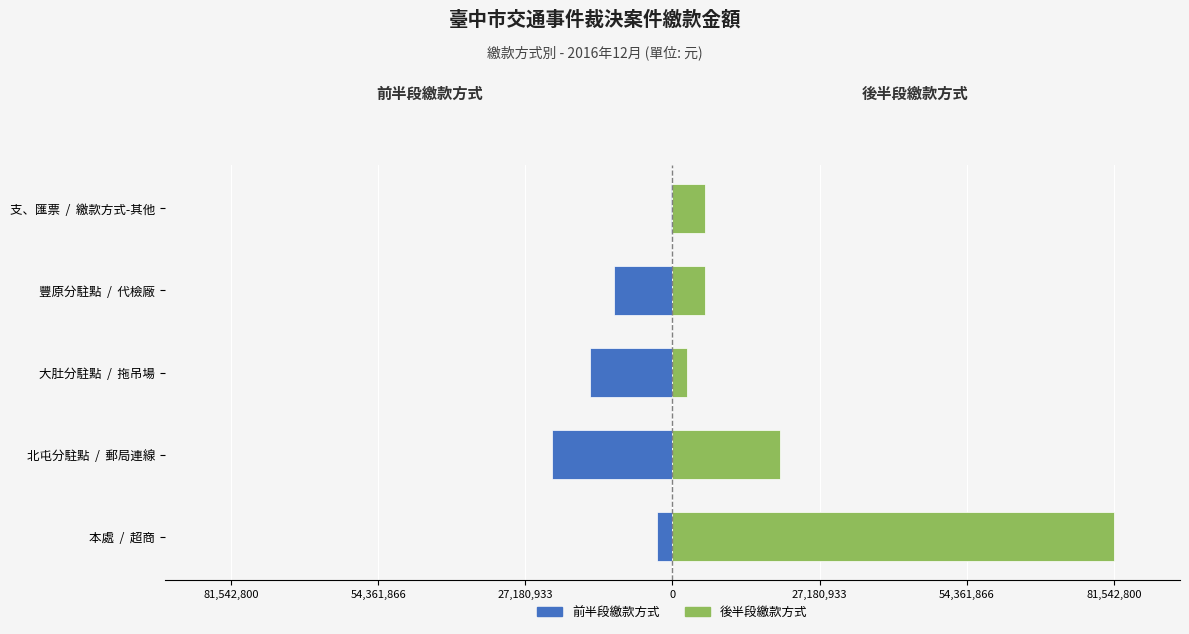

What is the difference between the 繳款方式 (前半段) values at 北屯分駐點 / 郵局連線 and 豐原分駐點 / 代檢廠?

11523420